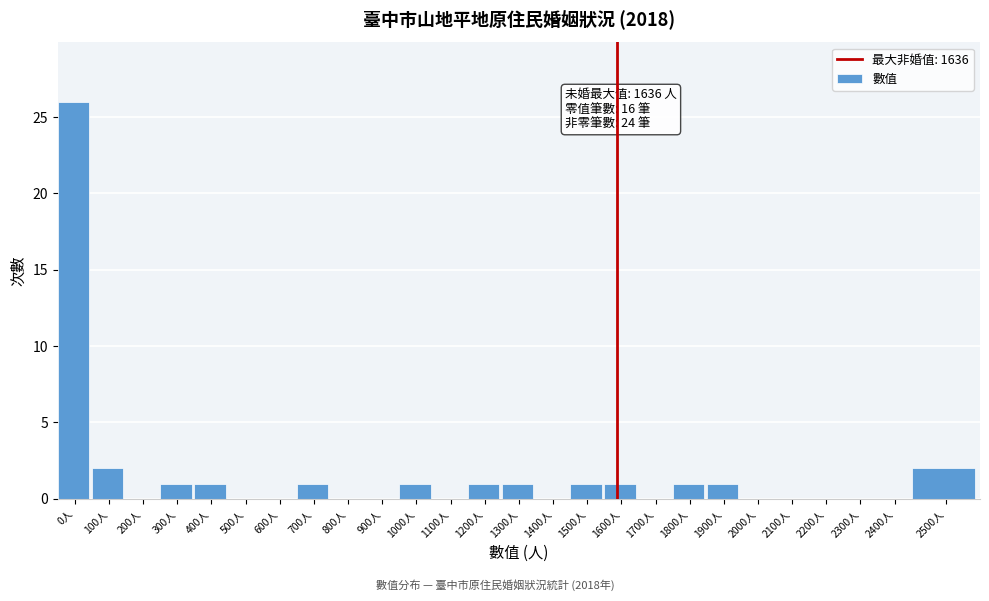

Reading right to left, transcribe all the data shown in this chart.

2500人=2	2400人=0	2300人=0	2200人=0	2100人=0	2000人=0	1900人=1	1800人=1	1700人=0	1600人=1	1500人=1	1400人=0	1300人=1	1200人=1	1100人=0	1000人=1	900人=0	800人=0	700人=1	600人=0	500人=0	400人=1	300人=1	200人=0	100人=2	0人=26